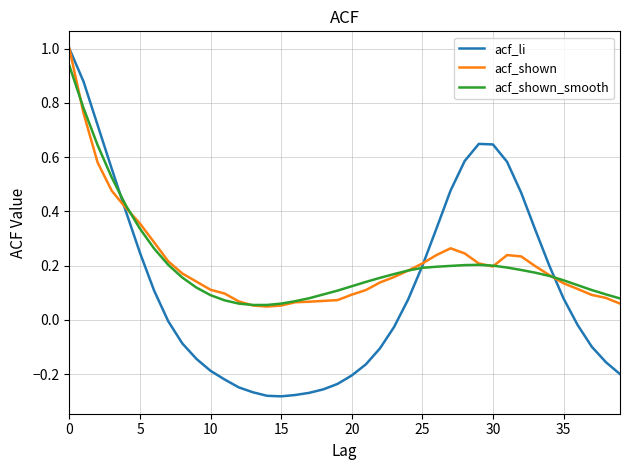

What is the greatest value displayed?

1.0